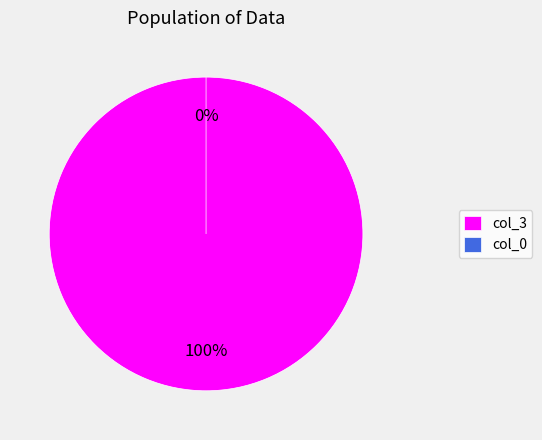

Which category accounts for the majority?

col_3